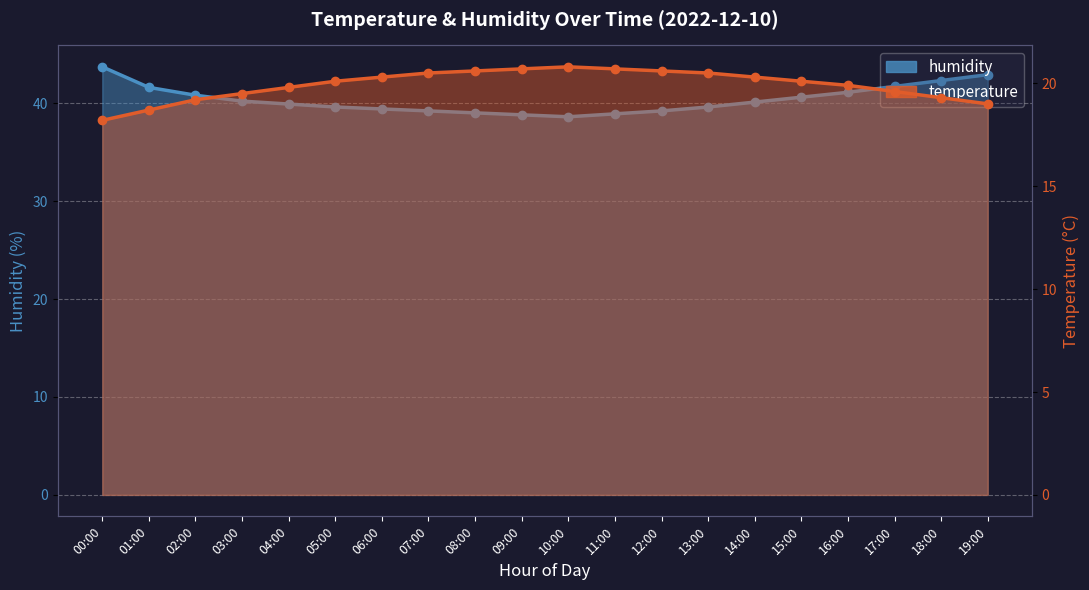

At which category does the chart reach its minimum across all series?

00:00